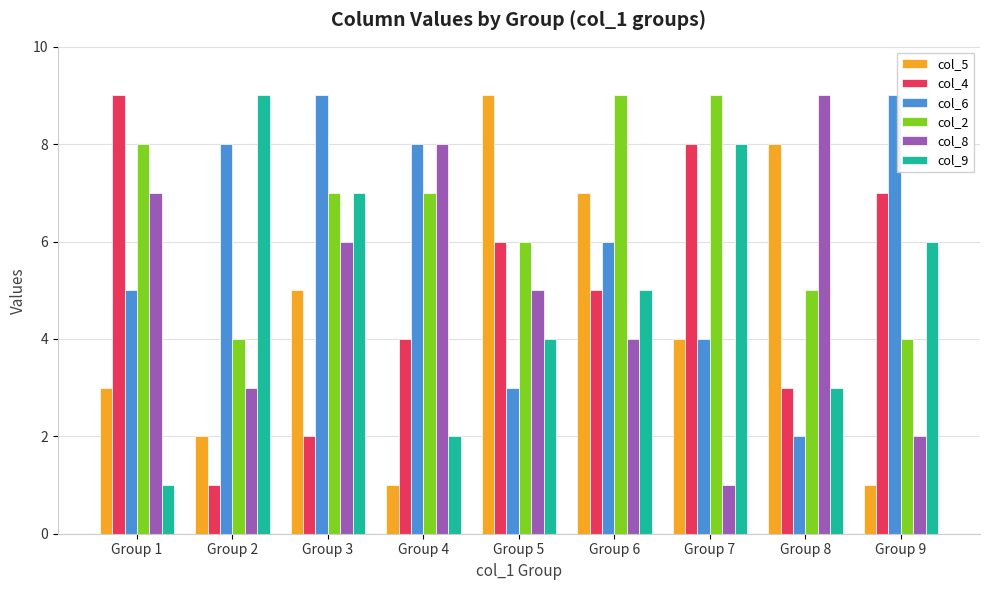

How many data points in col_9 are less than 5?

4